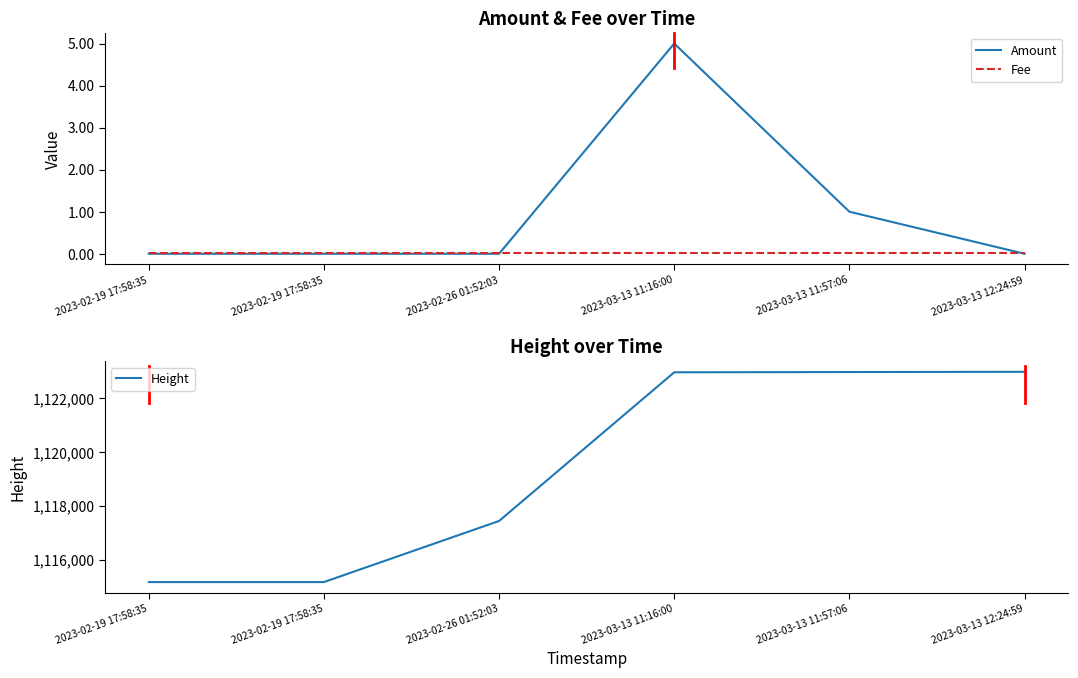

The Height series shows 1122994.0 at 2023-03-13 12:24:59. True or false?

True